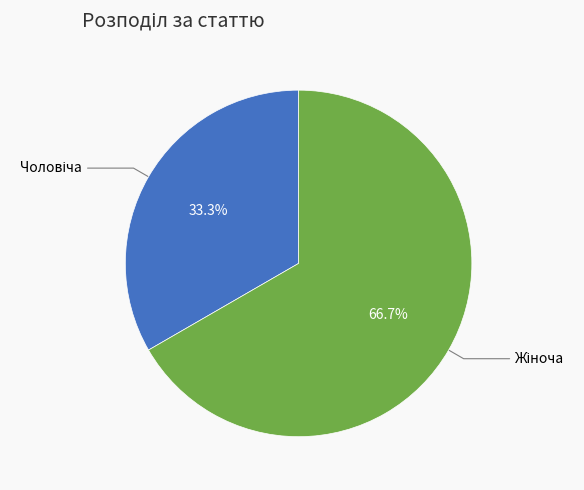

Does any single category account for the majority?

Yes